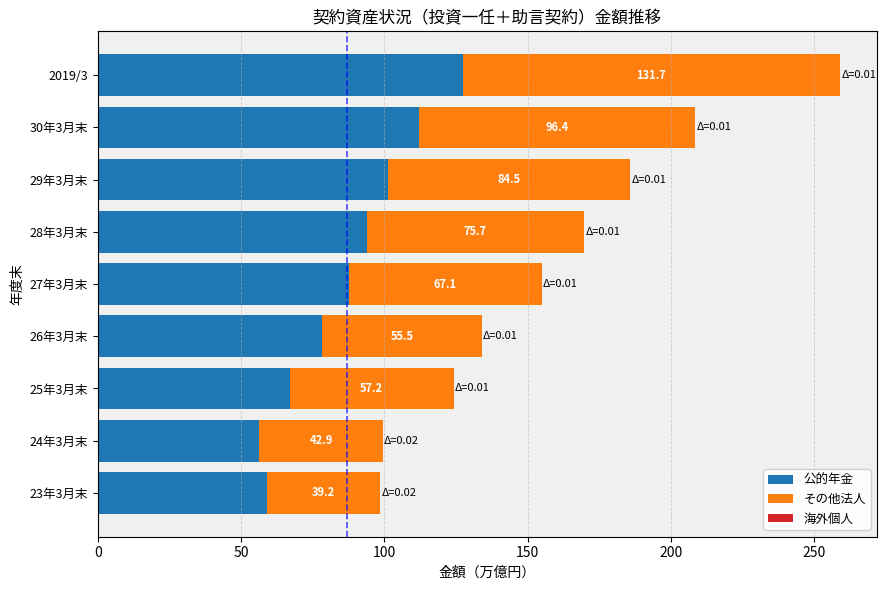

The value of 公的年金 at 29年3月末 is 174.2. True or false?

False